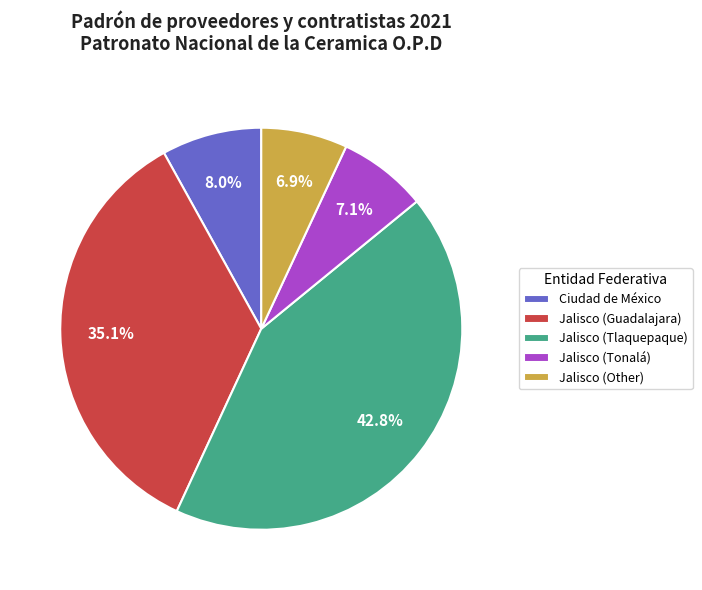

Count the number of slices in the pie.

5